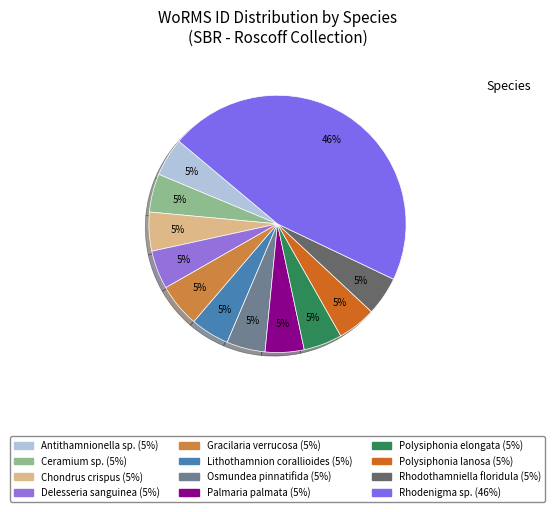

What percentage is the Osmundea pinnatifida slice, to the nearest percent?

5%